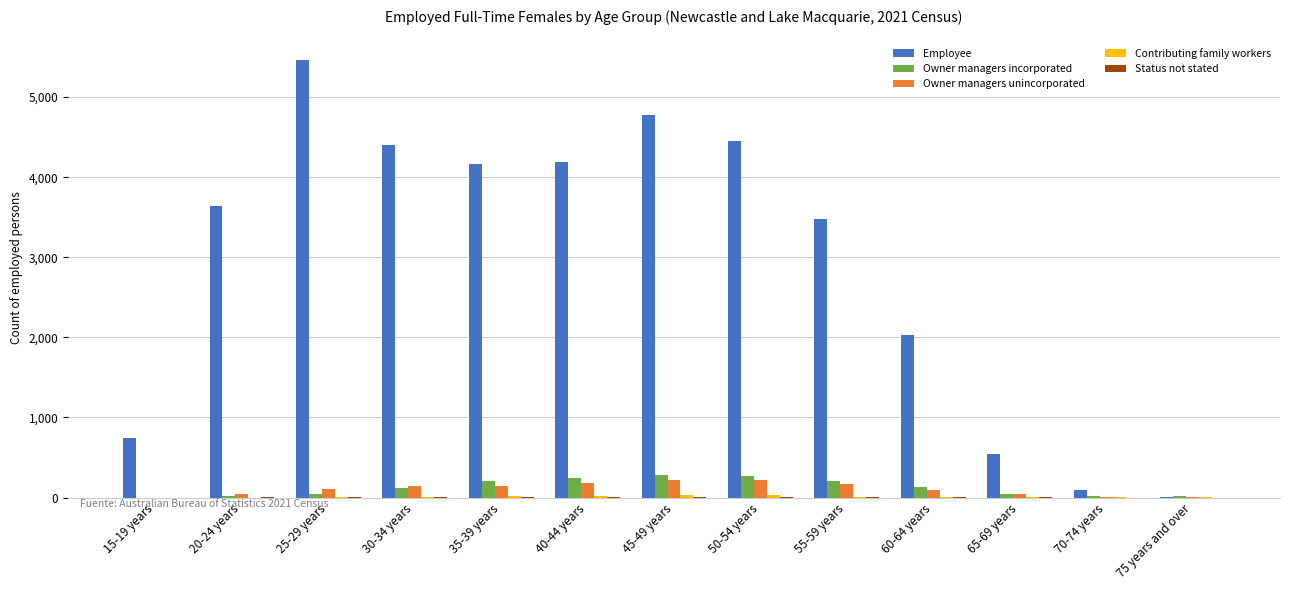

The value of Owner managers incorporated at 40-44 years is 248. True or false?

True